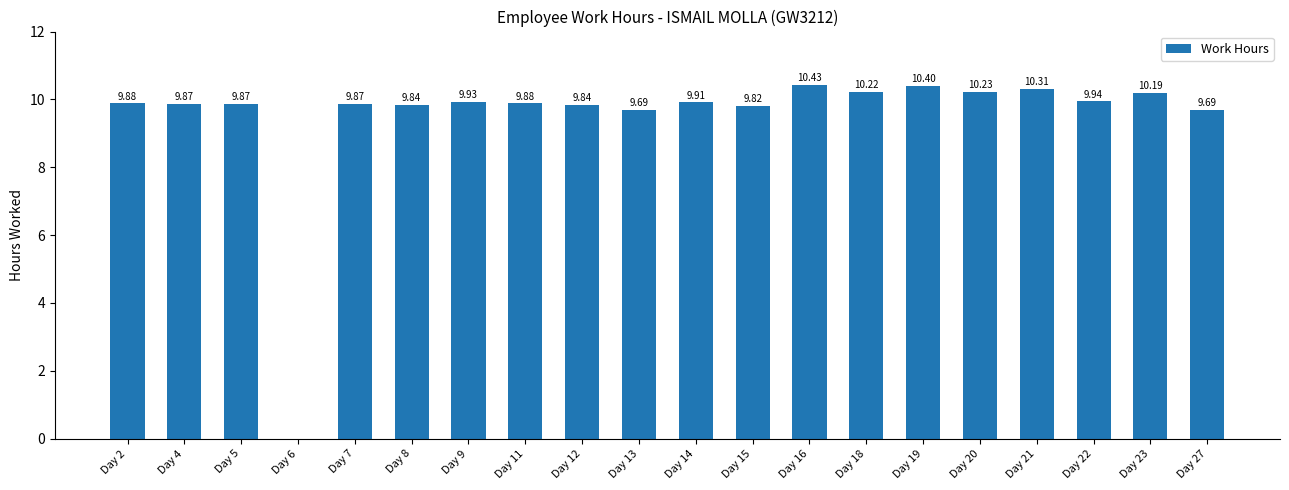

The chart shows a value of 9.9 at Day 2. True or false?

True